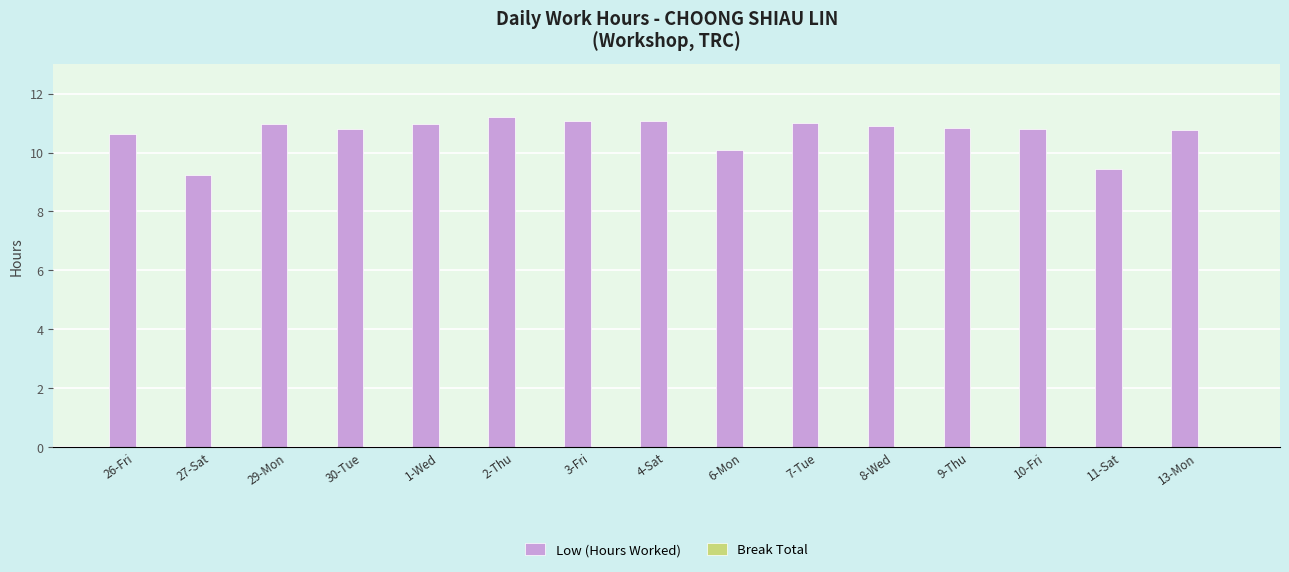

Read the value at 29-Mon.

11.0